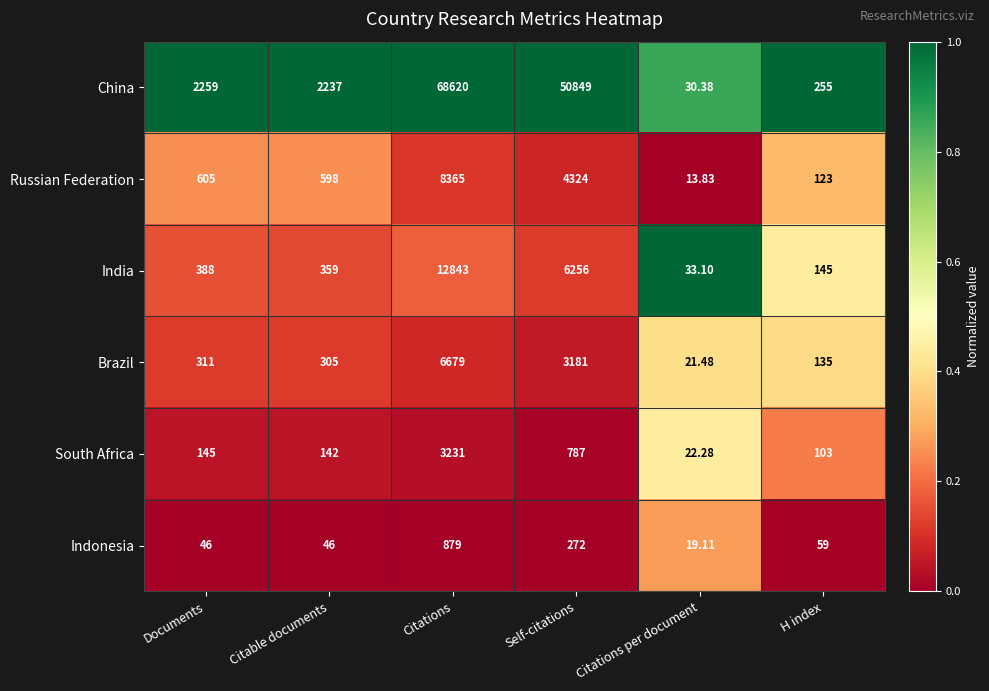

Rank the series by their maximum value, from lowest to highest.

Indonesia, South Africa, Brazil, Russian Federation, India, China